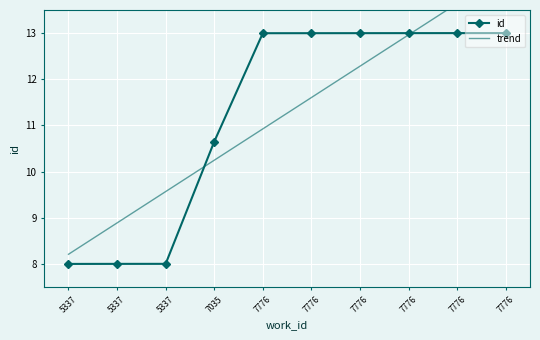

Is this an area chart (filled region under the line)?

No